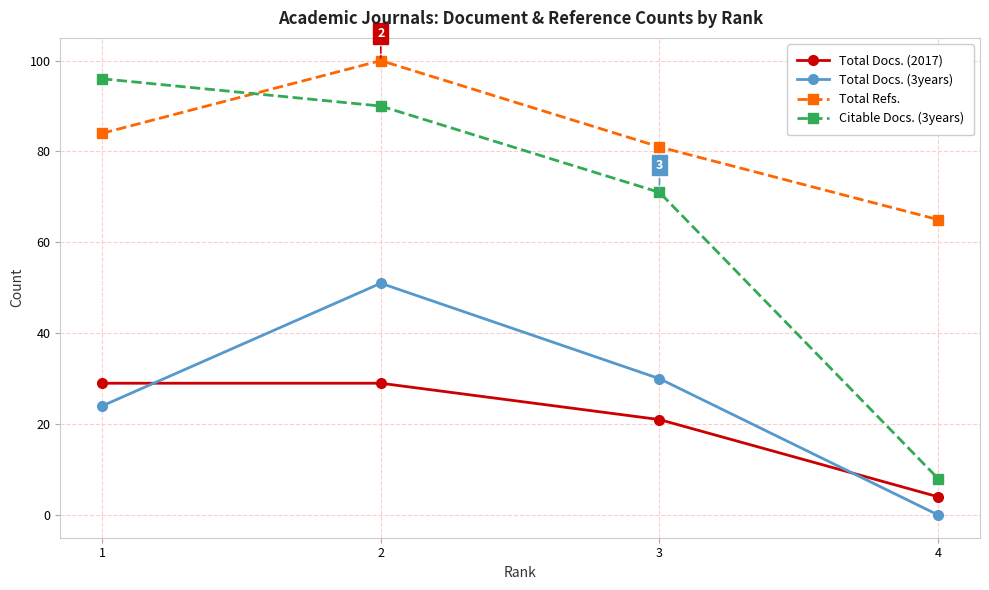

Reading left to right, transcribe all the data shown in this chart.

Total Docs. (2017): 29	29	21	4
Total Docs. (3years): 24	51	30	0
Total Refs.: 84	100	81	65
Citable Docs. (3years): 96	90	71	8